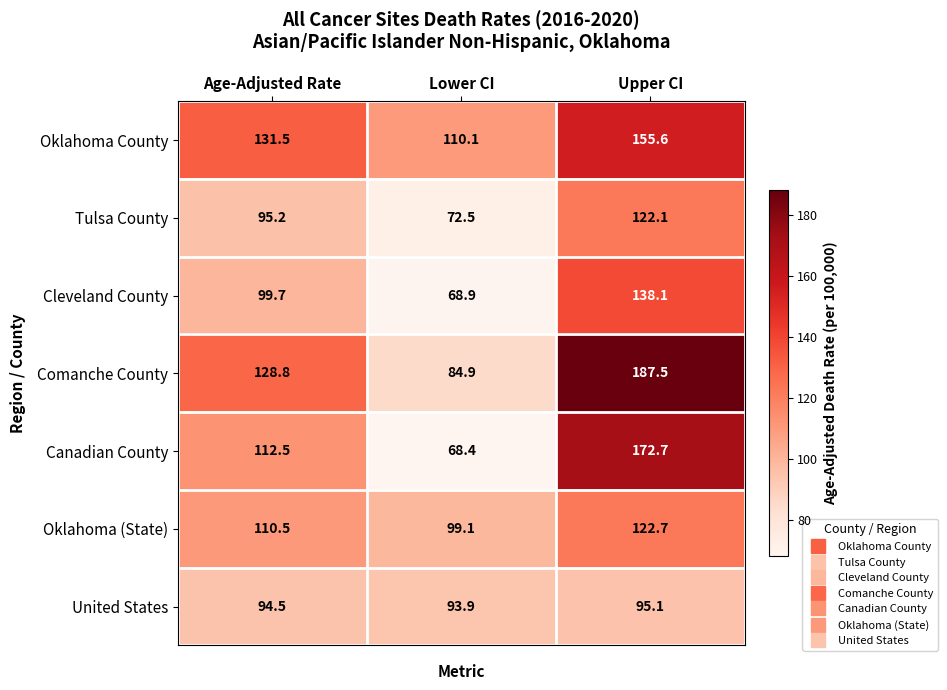

What is the maximum value shown in the chart?

187.5